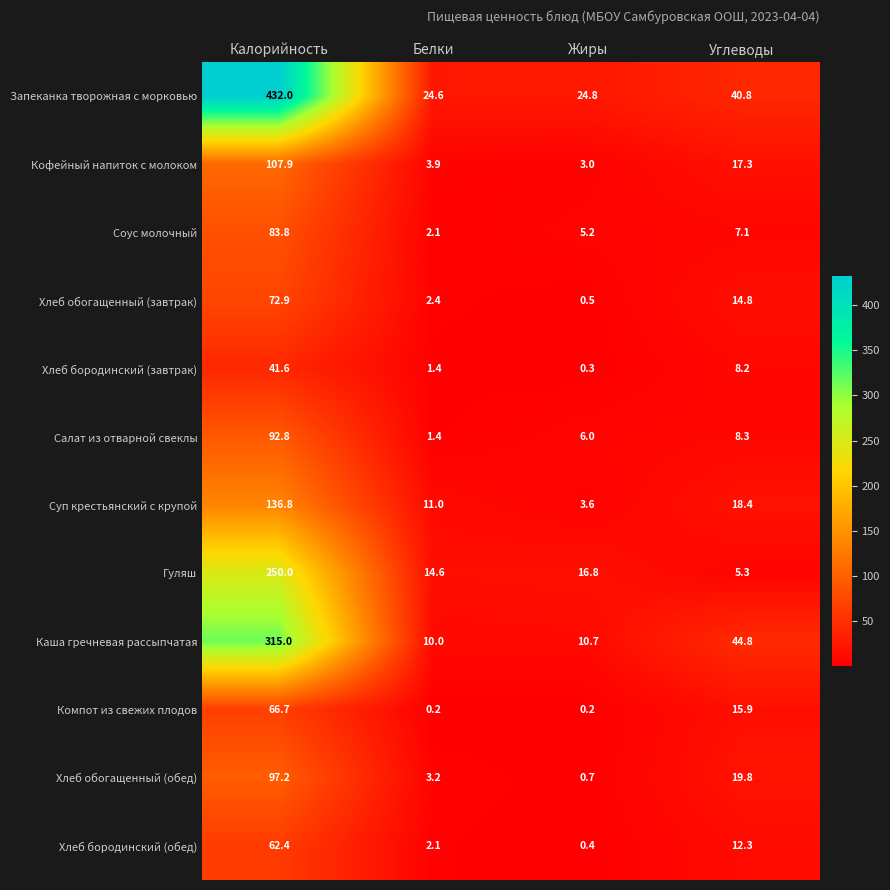

Which series has the widest spread of values?

Запеканка творожная с морковью